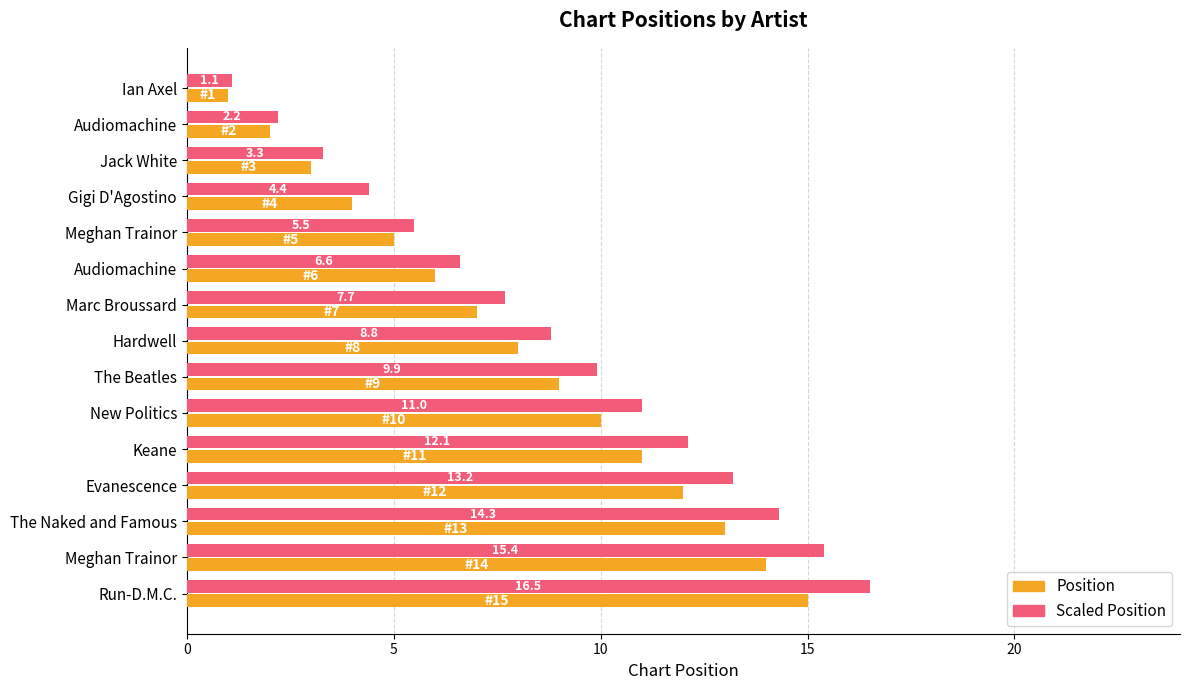

What are all the series names shown in the legend?

Position, Scaled Position